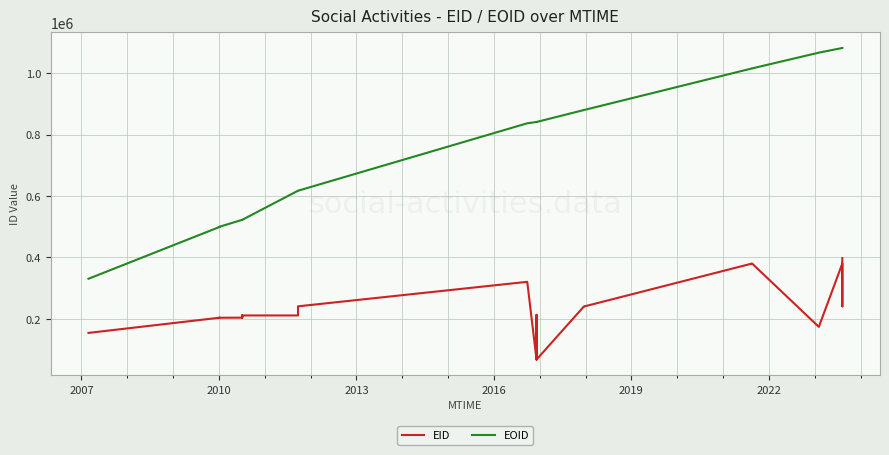

Reading left to right, transcribe all the data shown in this chart.

EID: 154221	203601	203612	203619	203626	203607	203856	203611	203857	211057	211059	203597	211060	211061	240759	320580	67380	213093	206676	67386	240058	240057	380111	380112	173850	380109	240760	397859
EOID: 330519	498944	498958	498965	498972	498950	500173	500162	522417	522416	522415	522408	522414	617230	617229	836797	841069	841077	841076	841071	879899	879898	1015540	1015541	1066818	1082016	1082014	1082017